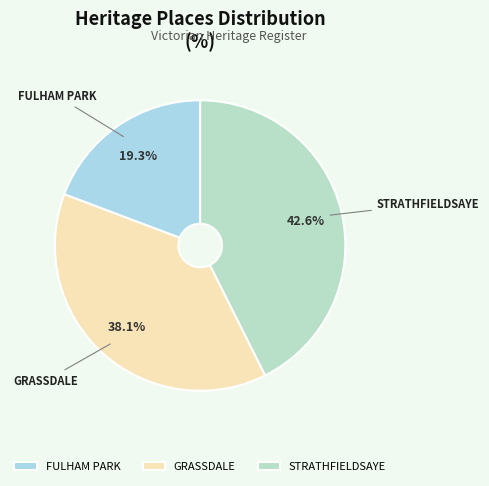

Is it true that STRATHFIELDSAYE is 43% of the pie?

True